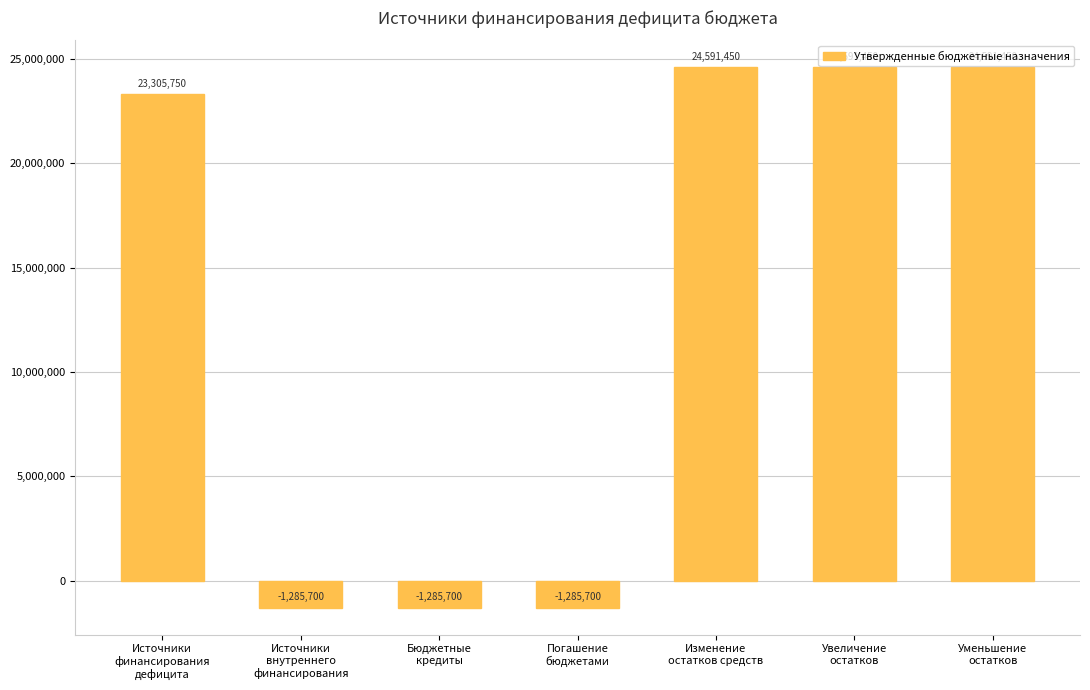

How many series are shown in this chart?

1